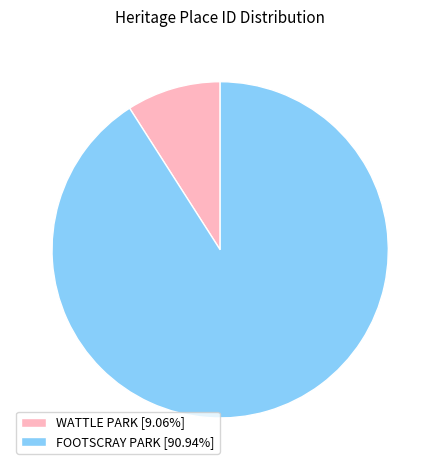

What is the ratio of the value at WATTLE PARK to the value at FOOTSCRAY PARK?

0.1